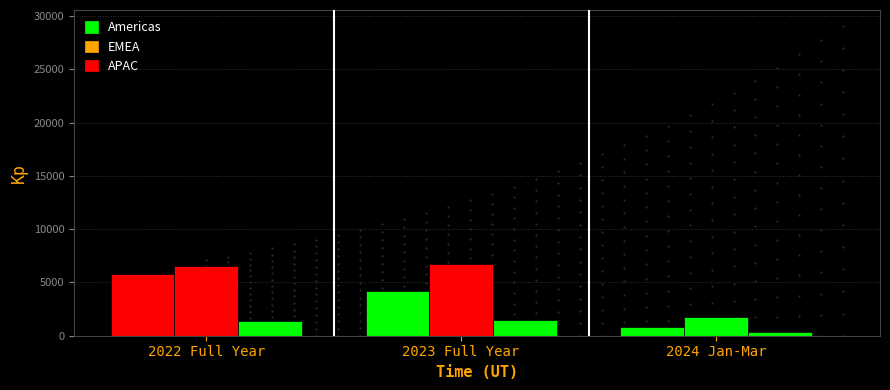

What is the greatest value displayed?

6739